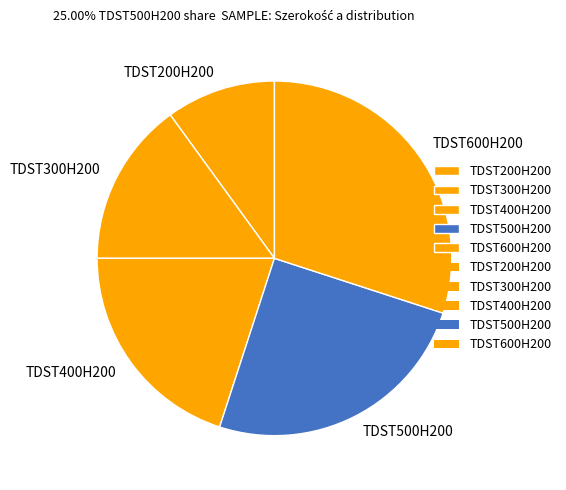

Does any single category account for the majority?

No